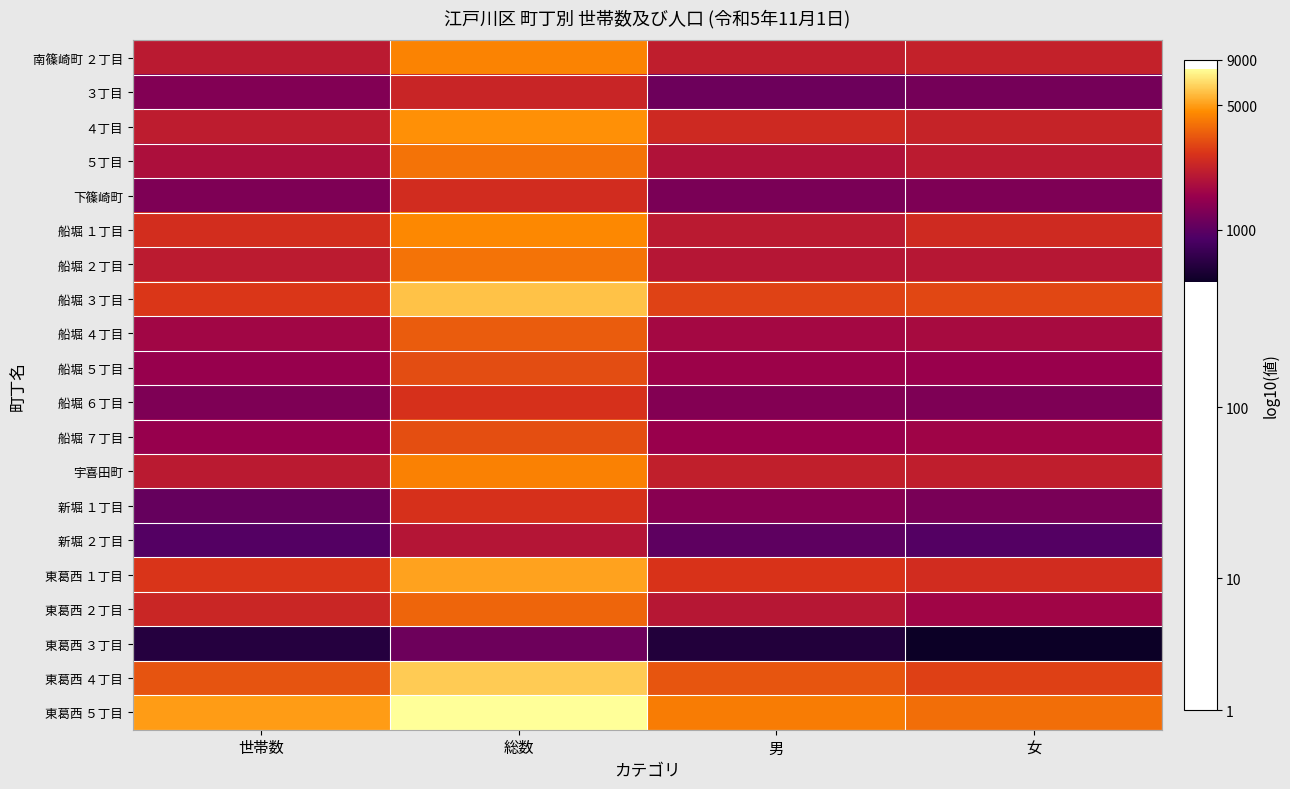

Reading right to left, extract all data points from this chart.

南篠崎町 ２丁目: 女=3.3	男=3.3	総数=3.6	世帯数=3.3
３丁目: 女=3.1	男=3.1	総数=3.4	世帯数=3.1
４丁目: 女=3.4	男=3.4	総数=3.7	世帯数=3.3
５丁目: 女=3.3	男=3.3	総数=3.6	世帯数=3.3
下篠崎町: 女=3.1	男=3.1	総数=3.4	世帯数=3.1
船堀 １丁目: 女=3.4	男=3.3	総数=3.7	世帯数=3.4
船堀 ２丁目: 女=3.3	男=3.3	総数=3.6	世帯数=3.3
船堀 ３丁目: 女=3.5	男=3.5	総数=3.8	世帯数=3.4
船堀 ４丁目: 女=3.2	男=3.2	総数=3.5	世帯数=3.2
船堀 ５丁目: 女=3.2	男=3.2	総数=3.5	世帯数=3.2
船堀 ６丁目: 女=3.1	男=3.1	総数=3.4	世帯数=3.1
船堀 ７丁目: 女=3.2	男=3.2	総数=3.5	世帯数=3.2
宇喜田町: 女=3.3	男=3.3	総数=3.6	世帯数=3.3
新堀 １丁目: 女=3.1	男=3.1	総数=3.4	世帯数=3.0
新堀 ２丁目: 女=3.0	男=3.0	総数=3.3	世帯数=3.0
東葛西 １丁目: 女=3.4	男=3.4	総数=3.7	世帯数=3.4
東葛西 ２丁目: 女=3.2	男=3.3	総数=3.6	世帯数=3.4
東葛西 ３丁目: 女=2.7	男=2.8	総数=3.1	世帯数=2.8
東葛西 ４丁目: 女=3.5	男=3.5	総数=3.8	世帯数=3.5
東葛西 ５丁目: 女=3.6	男=3.6	総数=3.9	世帯数=3.7